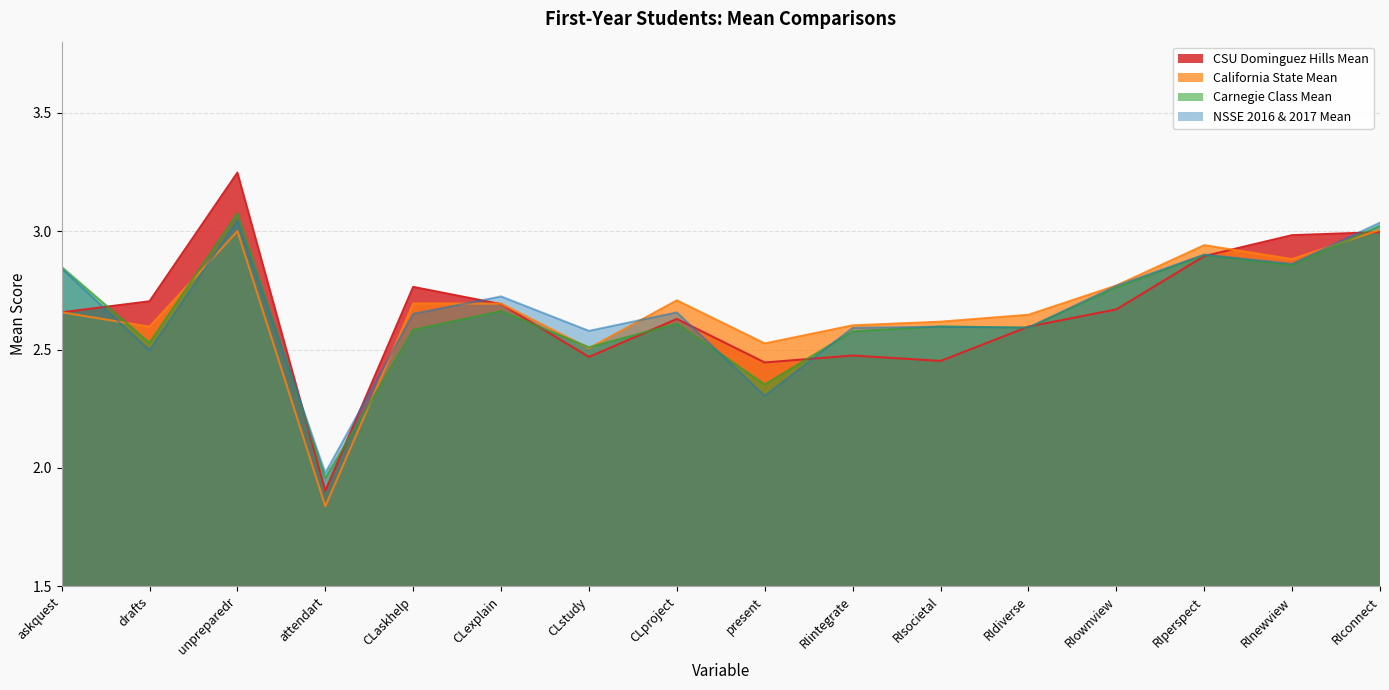

Reading left to right, list all the values displayed in this chart.

CSU Dominguez Hills Mean: 2.7	2.7	3.2	1.9	2.8	2.7	2.5	2.6	2.4	2.5	2.5	2.6	2.7	2.9	3.0	3.0
California State Mean: 2.7	2.6	3.0	1.8	2.7	2.7	2.5	2.7	2.5	2.6	2.6	2.6	2.8	2.9	2.9	3.0
Carnegie Class Mean: 2.8	2.5	3.1	2.0	2.6	2.7	2.5	2.6	2.4	2.6	2.6	2.6	2.8	2.9	2.9	3.0
NSSE 2016 & 2017 Mean: 2.8	2.5	3.0	2.0	2.7	2.7	2.6	2.7	2.3	2.6	2.6	2.6	2.8	2.9	2.9	3.0